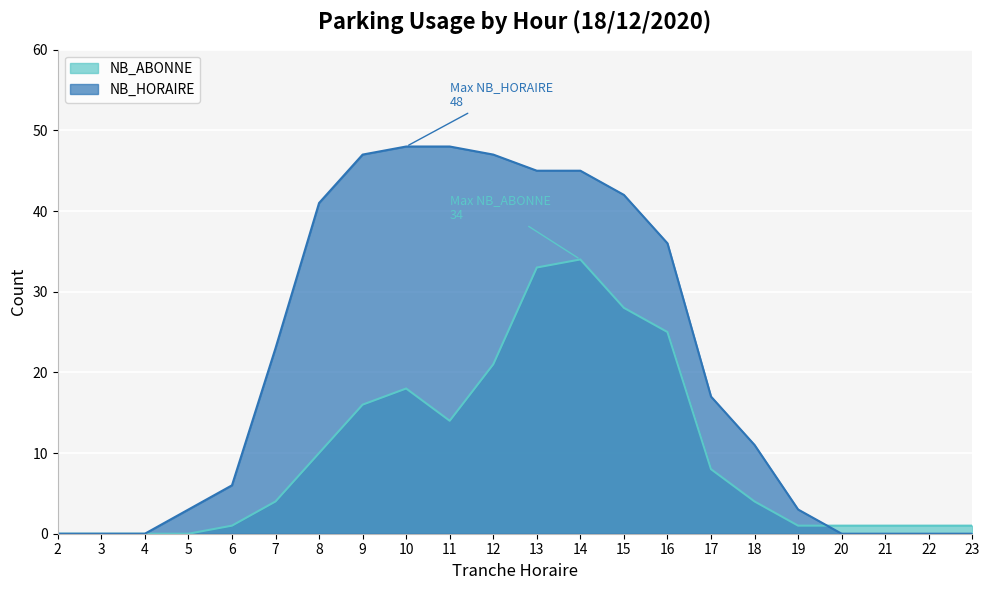

Which category has the highest value in the NB_ABONNE series?

14